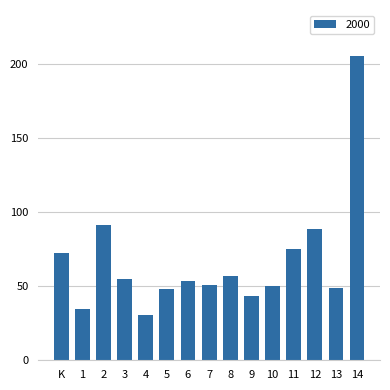

Which has a higher value, 11 or 12?

12